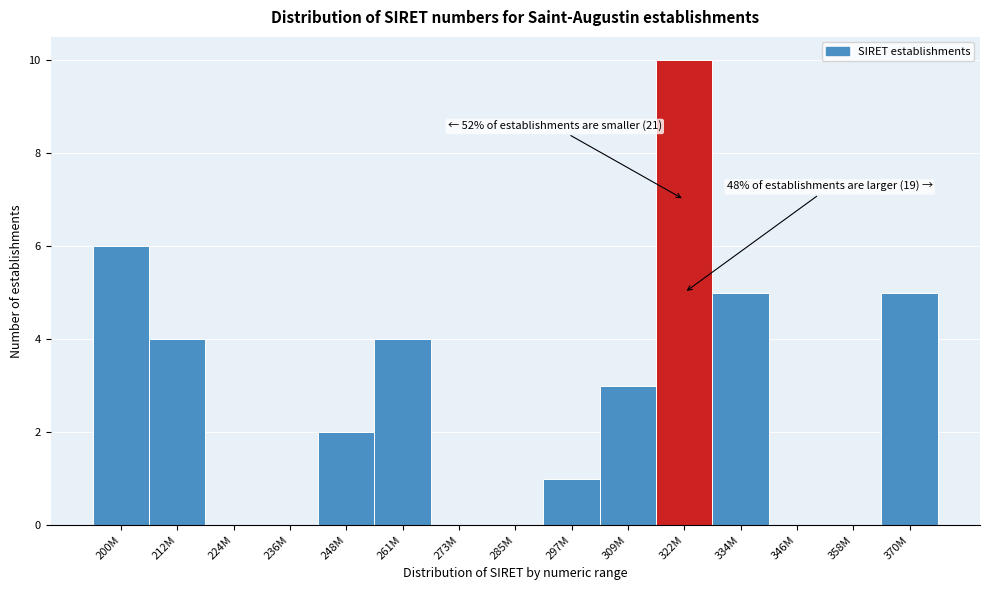

Reading left to right, what are all the values shown in this chart?

200M=6	212M=4	224M=0	236M=0	248M=2	261M=4	273M=0	285M=0	297M=1	309M=3	322M=10	334M=5	346M=0	358M=0	370M=5